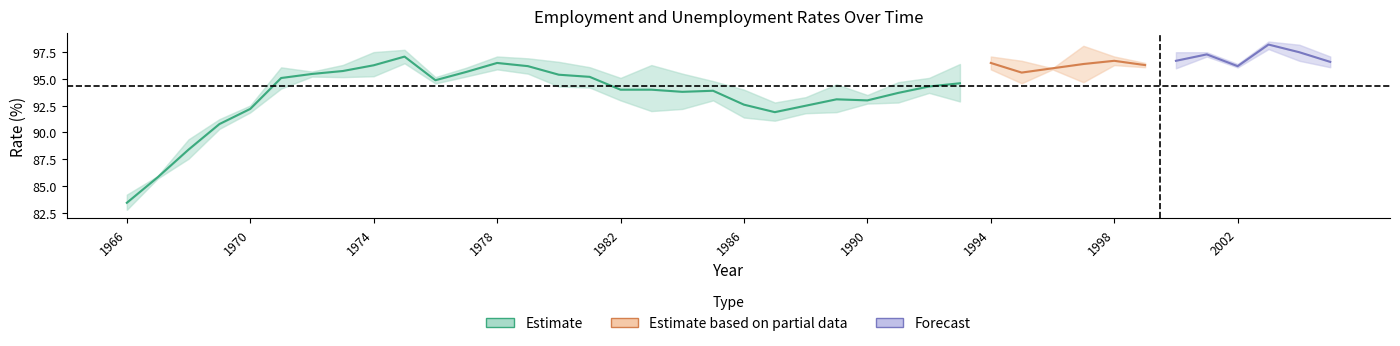

Between 1997 and 2001, which is larger?

2001